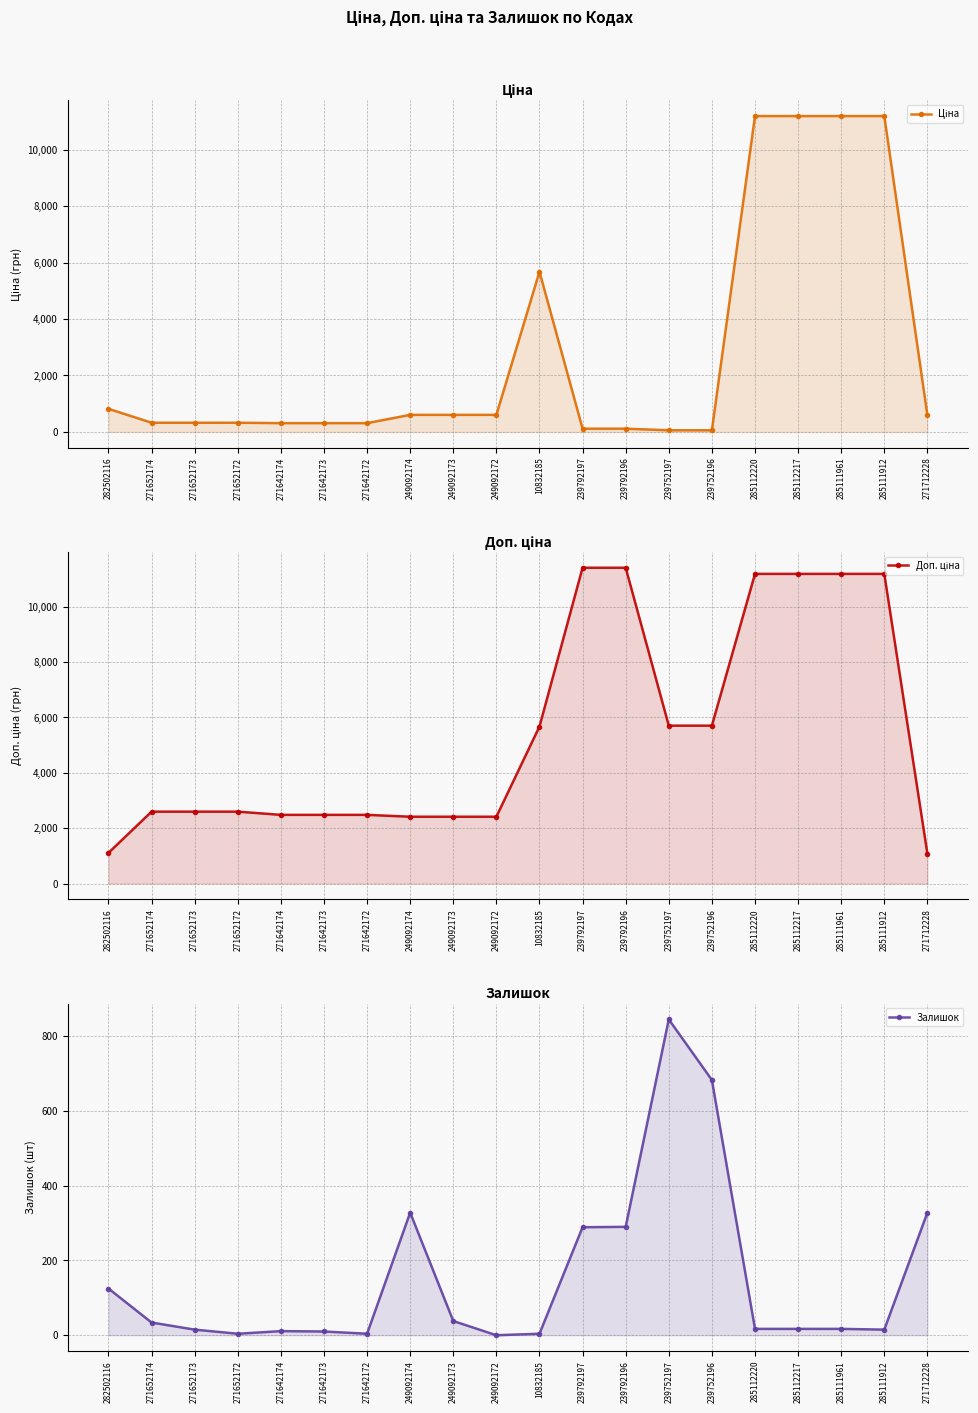

True or false: Доп. ціна and Ціна cross at least once.

False